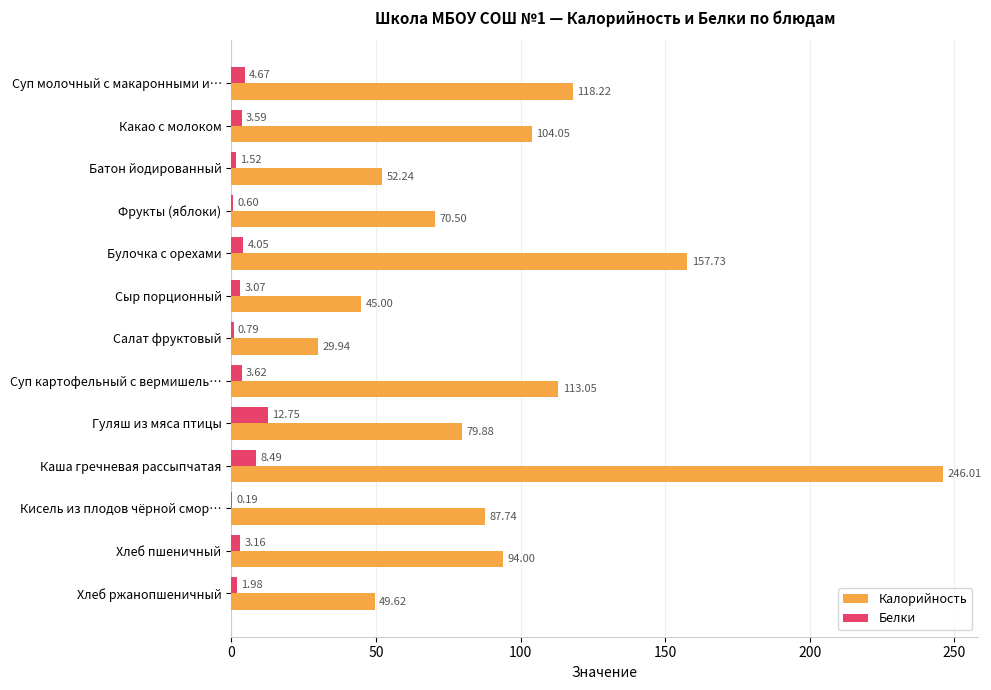

How many data points in Белки are above 3?

8